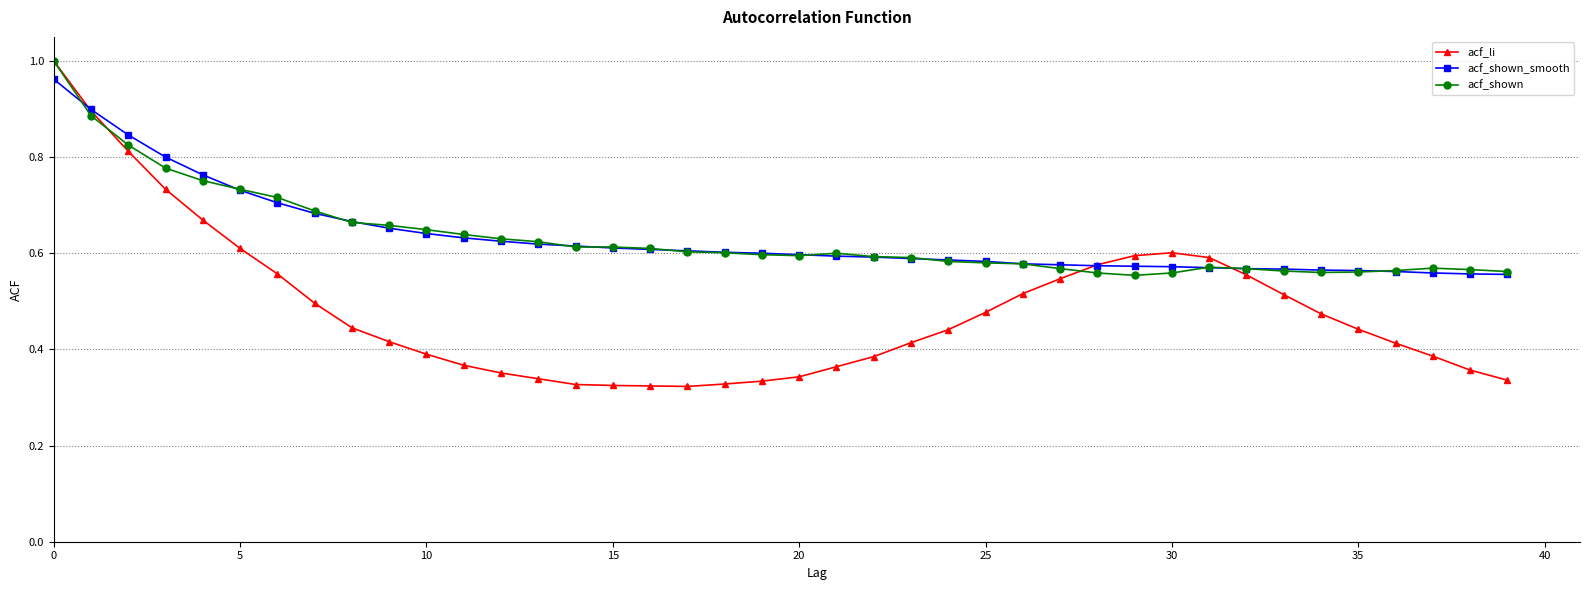

What are all the series names shown in the legend?

acf_li, acf_shown_smooth, acf_shown